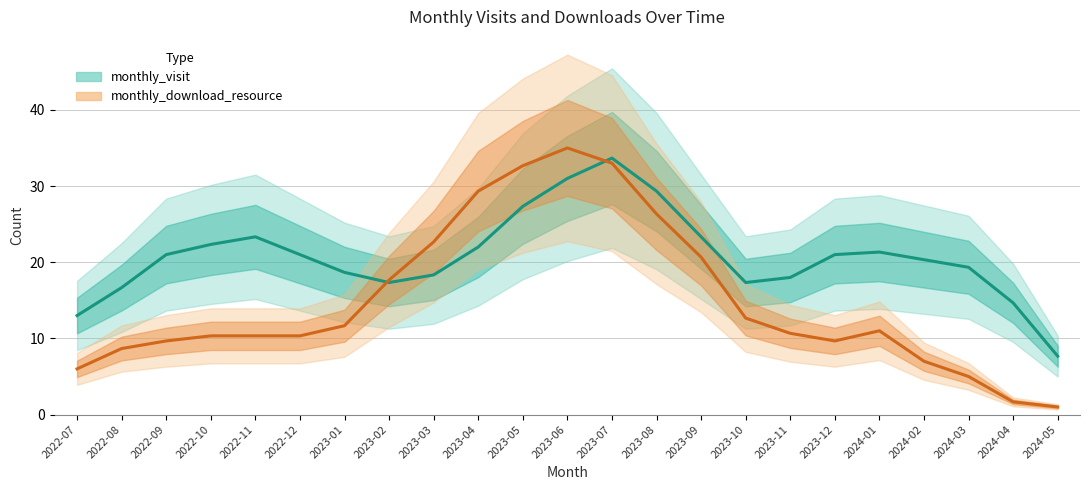

List the series in order of their peak value, lowest first.

monthly_visit, monthly_download_resource